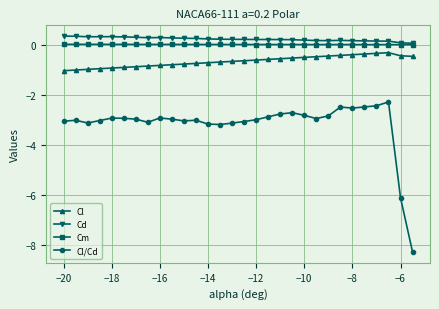

What are all the series names shown in the legend?

Cl, Cd, Cm, Cl/Cd